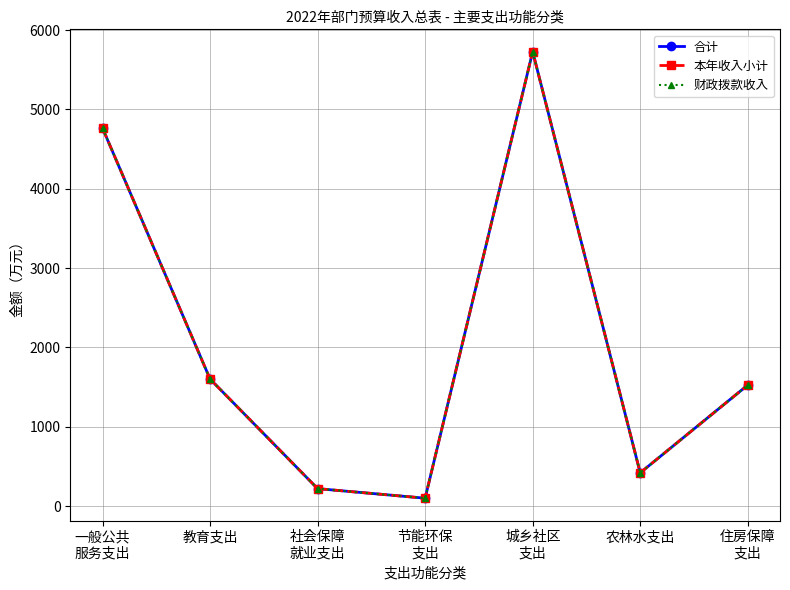

What is the maximum value for 本年收入小计?

5728.3